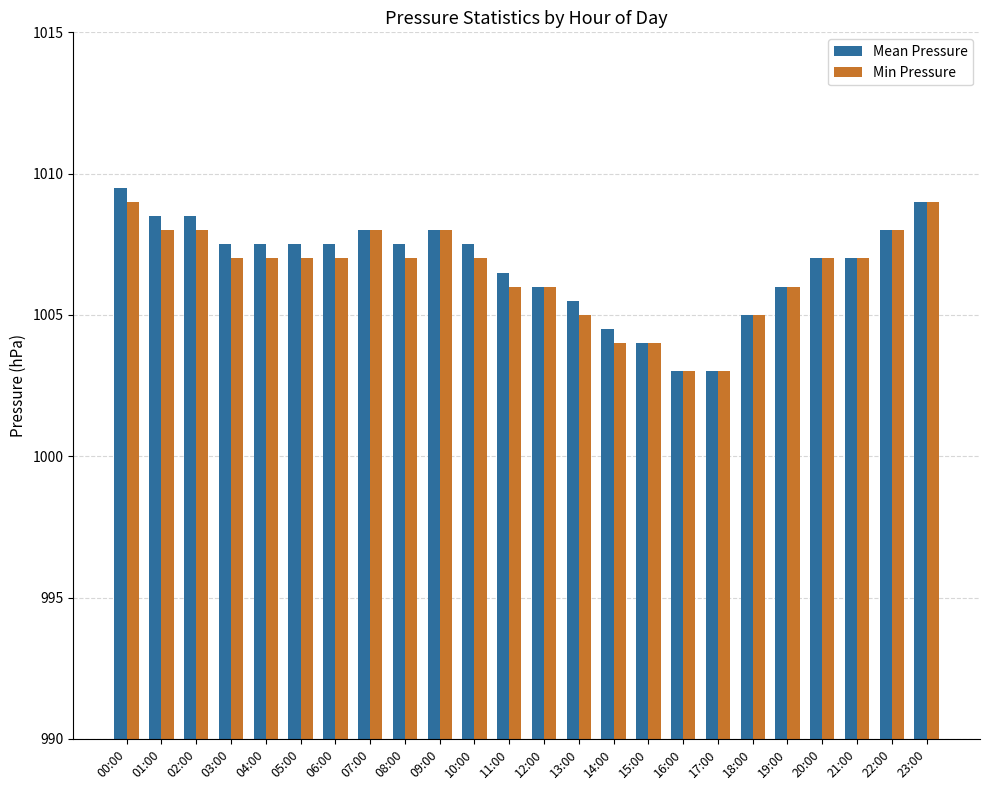

Is it true that Min Pressure equals 1682.8 at 13:00?

False